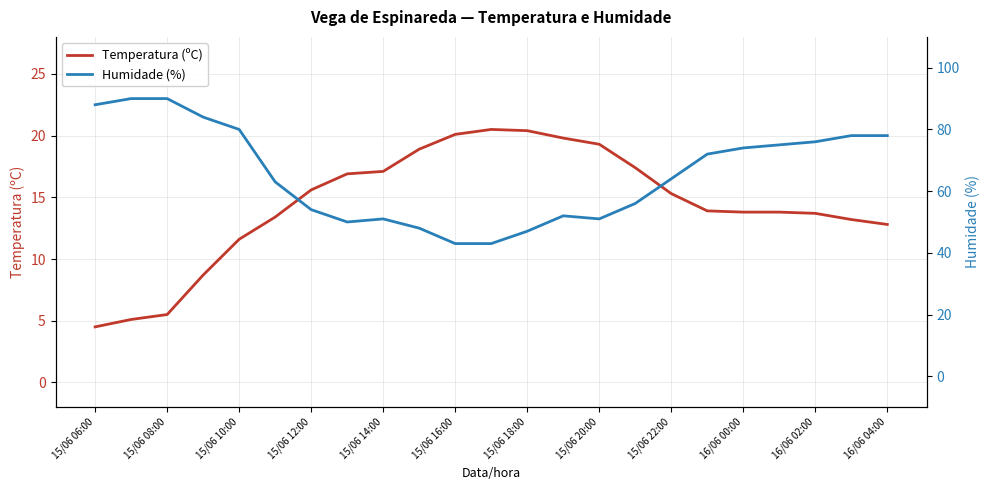

What is the difference between the maximum and second lowest values in the Humidade (%) series?

47.0